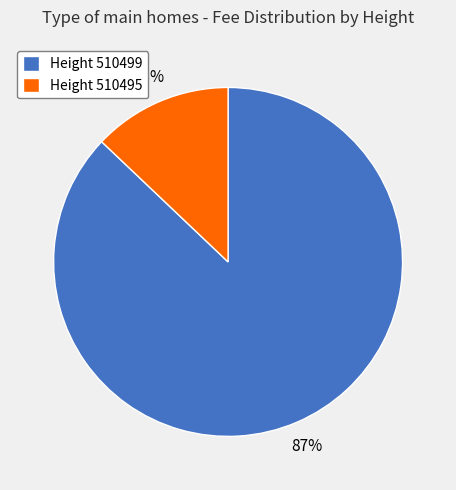

What is the majority slice?

Height 510499